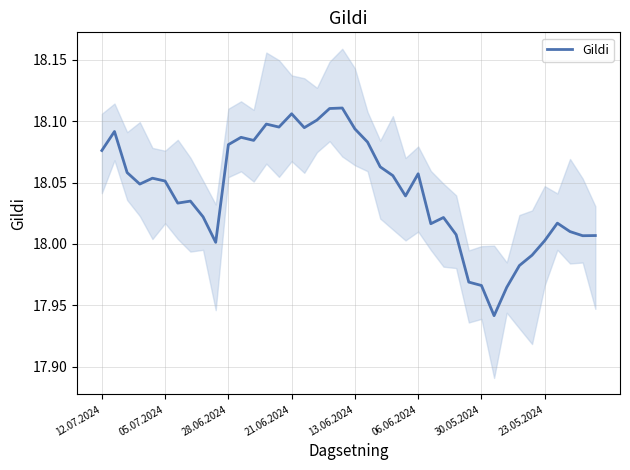

What is the value of the 38th point from the left?

18.0